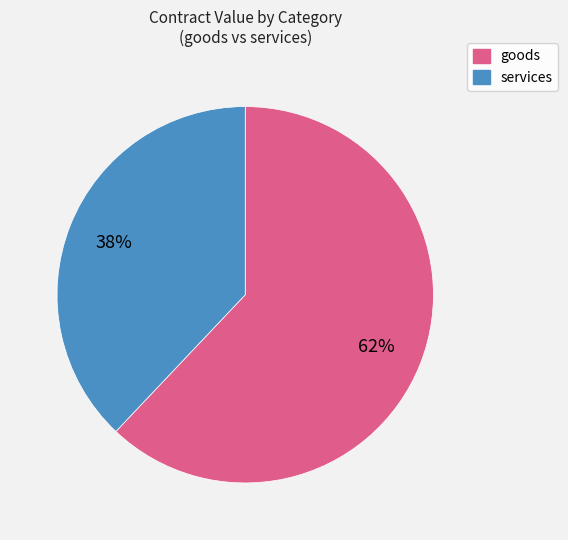

To the nearest percent, what is the difference between the largest and smallest slice percentages?

24%